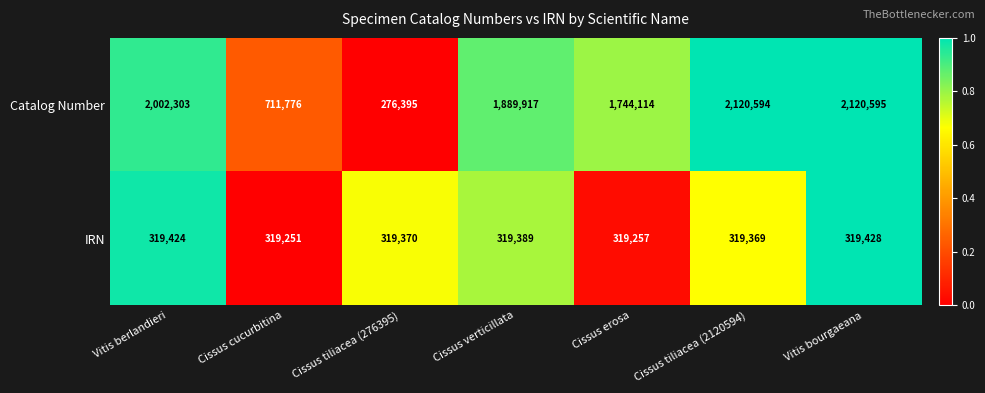

How many values in the Catalog Number series are below 1889917?

3